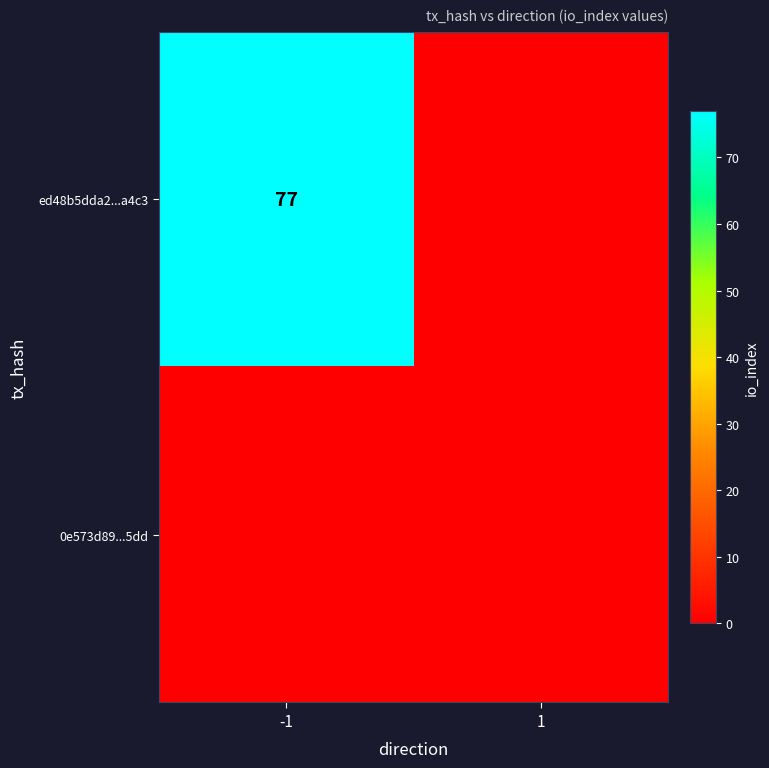

The value of ed48b5dda2...a4c3 at -1 is 129. True or false?

False